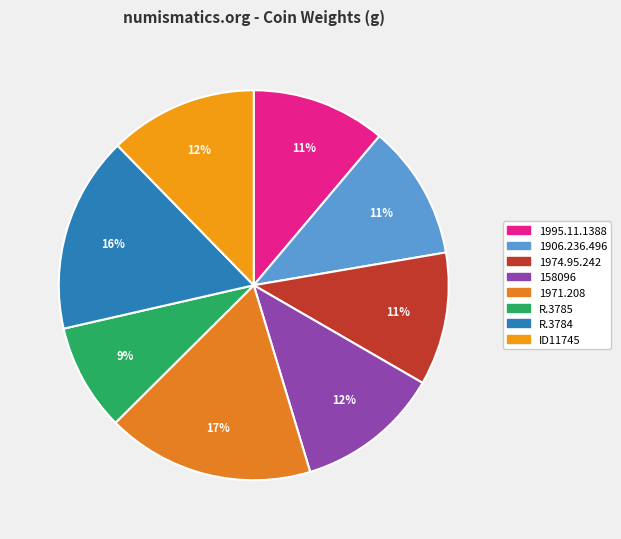

To the nearest percent, what is the average slice percentage?

12%